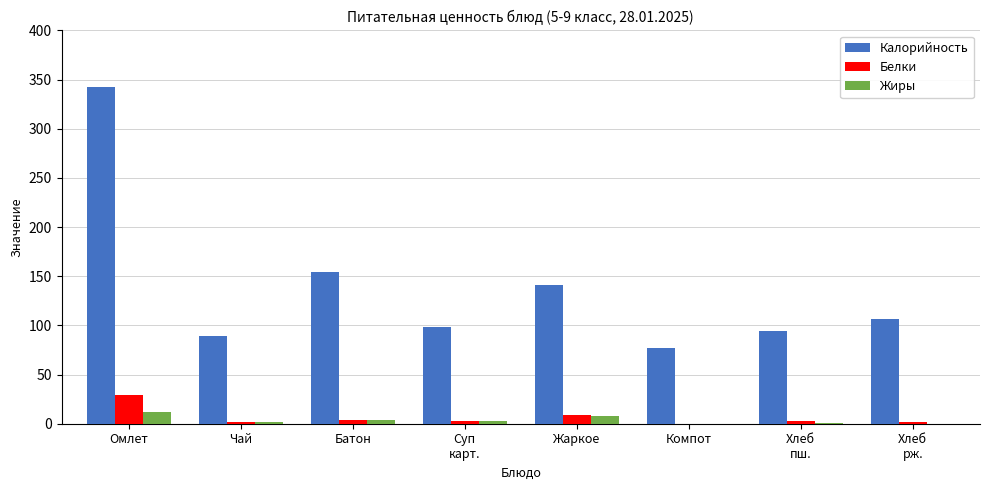

At which label does Калорийность reach its peak?

Омлет